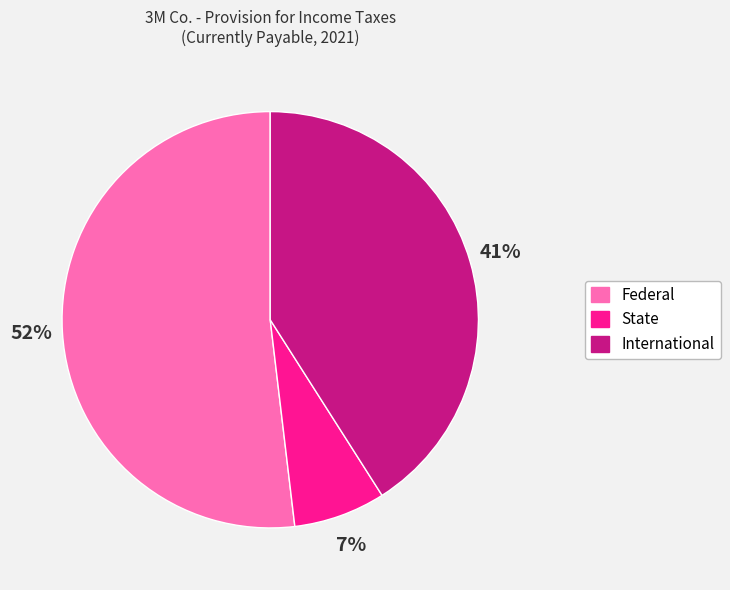

To the nearest percent, what percentage of the pie is State?

7%